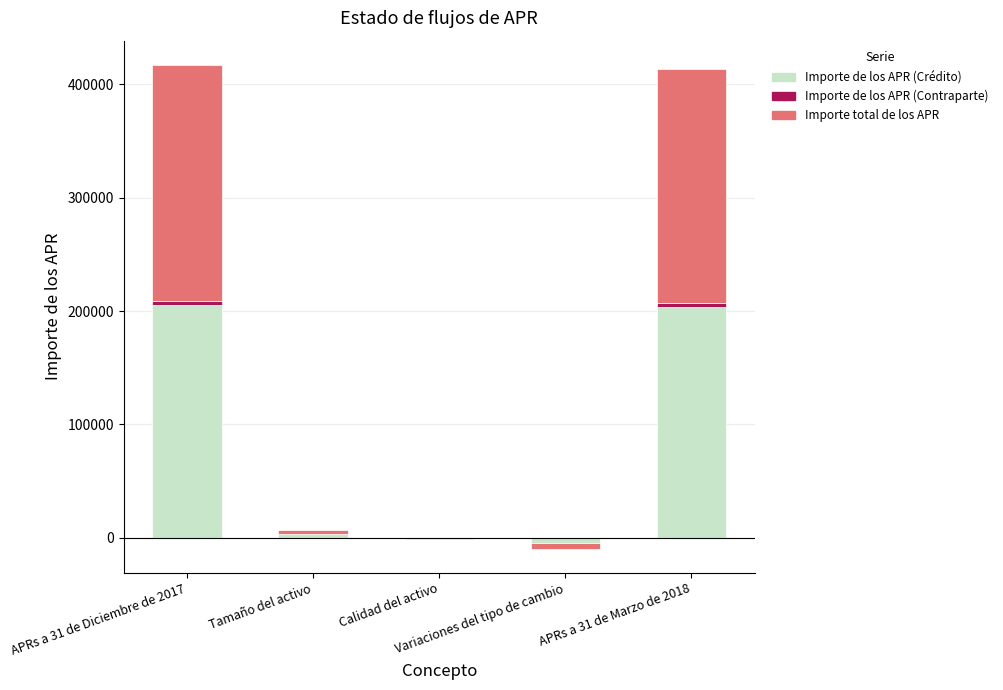

What is the label of the 3rd bar from the right?

Calidad del activo